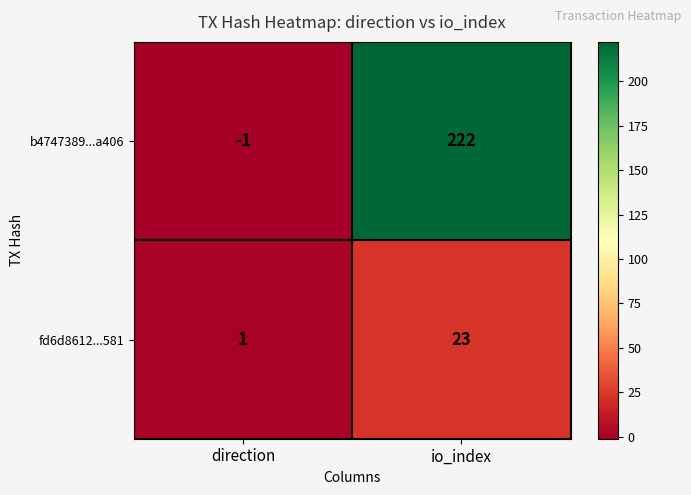

Is the value of fd6d8612...581 at direction greater than the value of b4747389...a406 at direction?

Yes